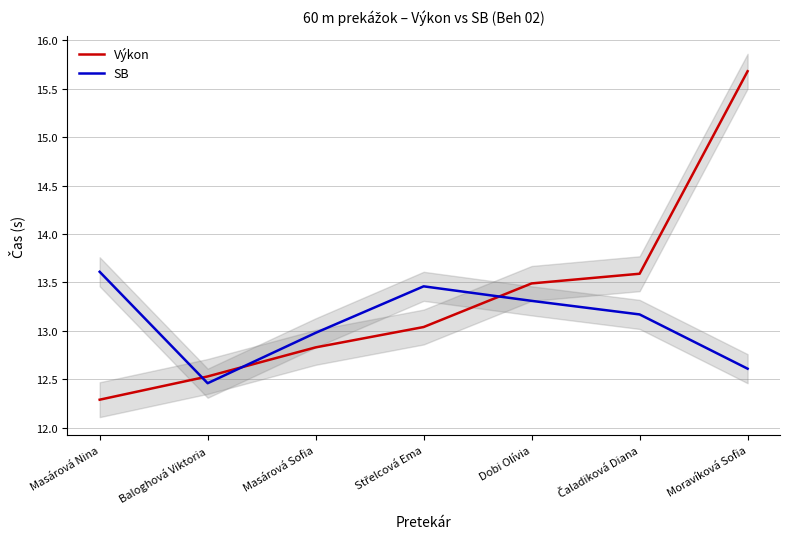

At which category is the sum across all series the highest?

Moravíková Sofia